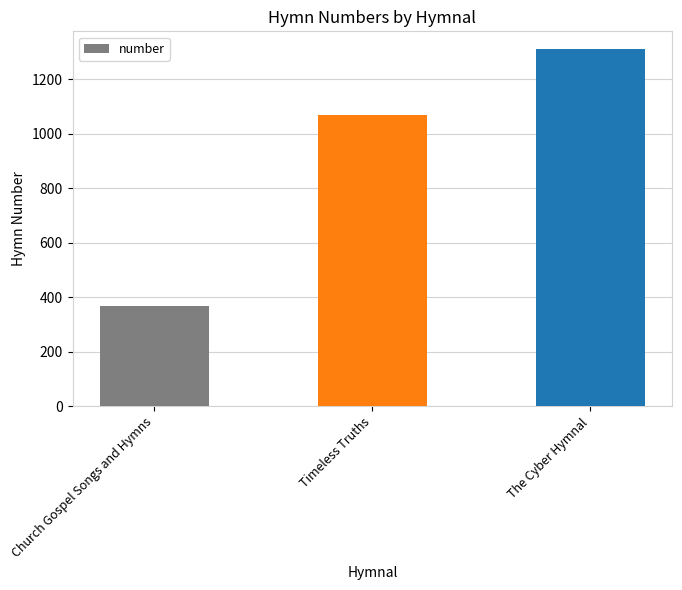

What is the ratio of the value at Church Gospel Songs and Hymns to the value at Timeless Truths?

0.3